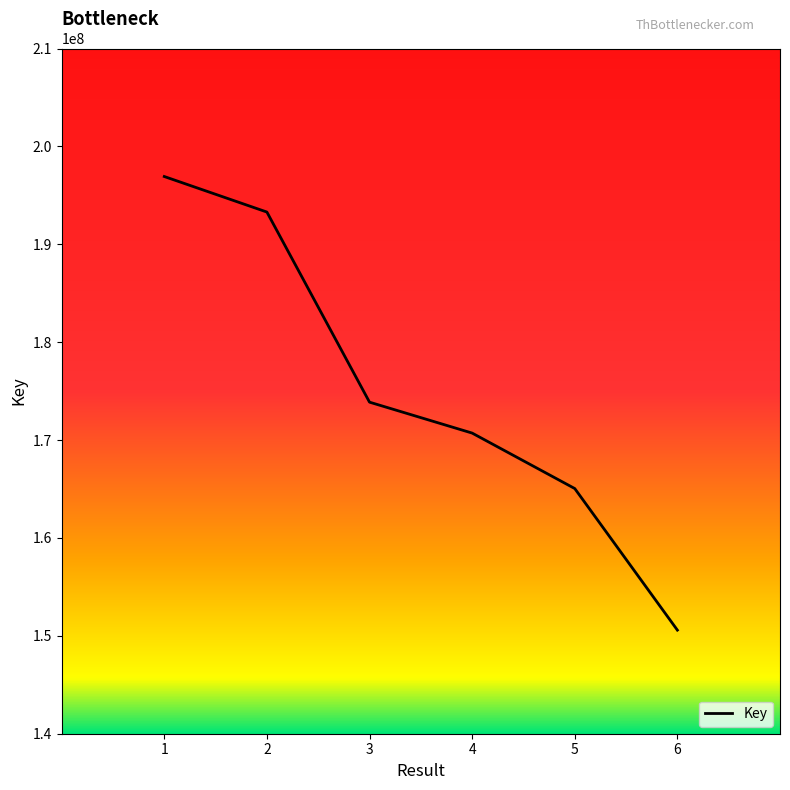

True or false: the data shows 257091617 at 2.

False